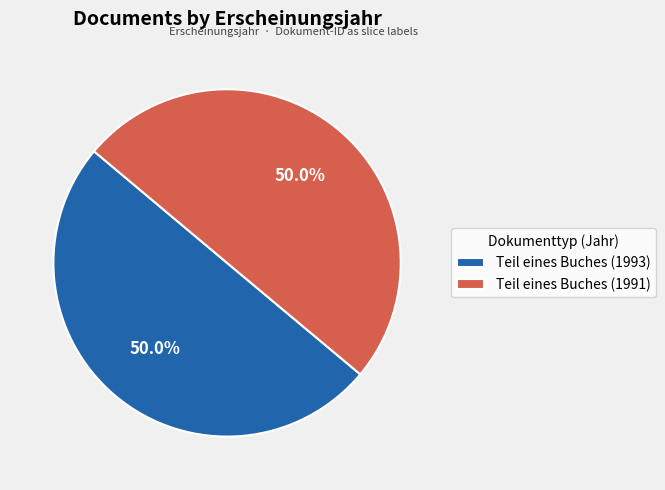

Combined, do Teil eines Buches (1991) and Teil eines Buches (1993) account for over 50%?

Yes